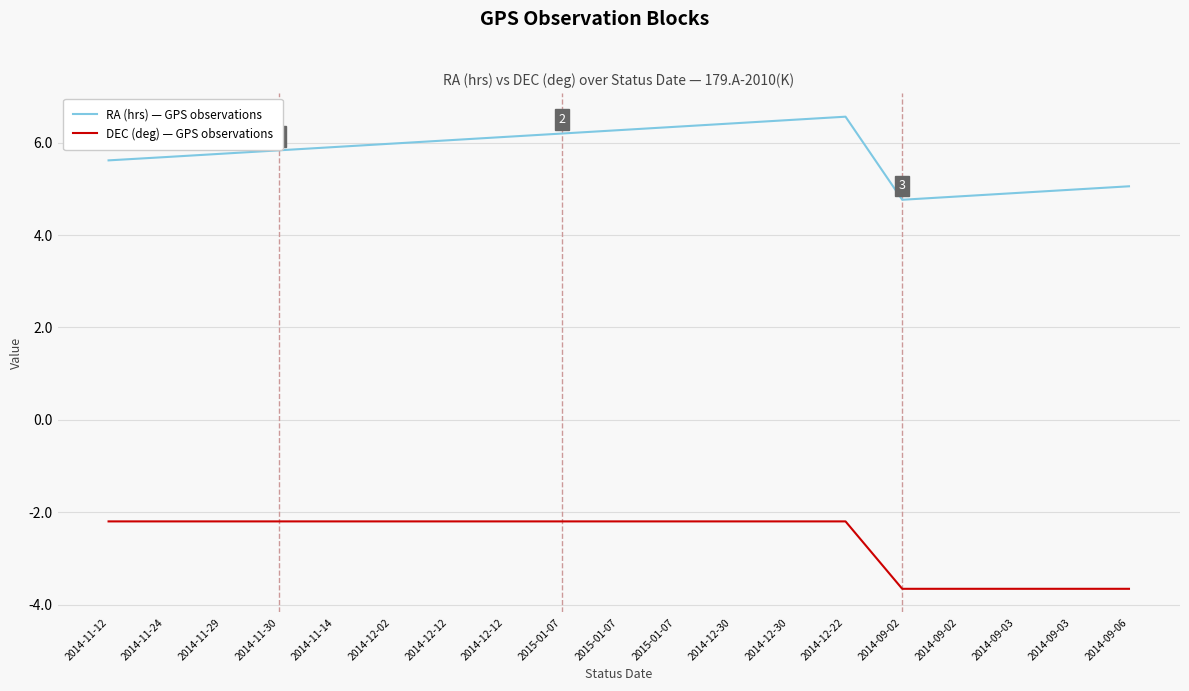

Reading right to left, extract all data points from this chart.

RA (hrs) — GPS observations: 2014-09-06=5.1	2014-09-03=5.0	2014-09-03=4.9	2014-09-02=4.8	2014-09-02=4.8	2014-12-22=6.6	2014-12-30=6.5	2014-12-30=6.4	2015-01-07=6.3	2015-01-07=6.3	2015-01-07=6.2	2014-12-12=6.1	2014-12-12=6.0	2014-12-02=6.0	2014-11-14=5.9	2014-11-30=5.8	2014-11-29=5.8	2014-11-24=5.7	2014-11-12=5.6
DEC (deg) — GPS observations: 2014-09-06=-3.7	2014-09-03=-3.7	2014-09-03=-3.7	2014-09-02=-3.7	2014-09-02=-3.7	2014-12-22=-2.2	2014-12-30=-2.2	2014-12-30=-2.2	2015-01-07=-2.2	2015-01-07=-2.2	2015-01-07=-2.2	2014-12-12=-2.2	2014-12-12=-2.2	2014-12-02=-2.2	2014-11-14=-2.2	2014-11-30=-2.2	2014-11-29=-2.2	2014-11-24=-2.2	2014-11-12=-2.2